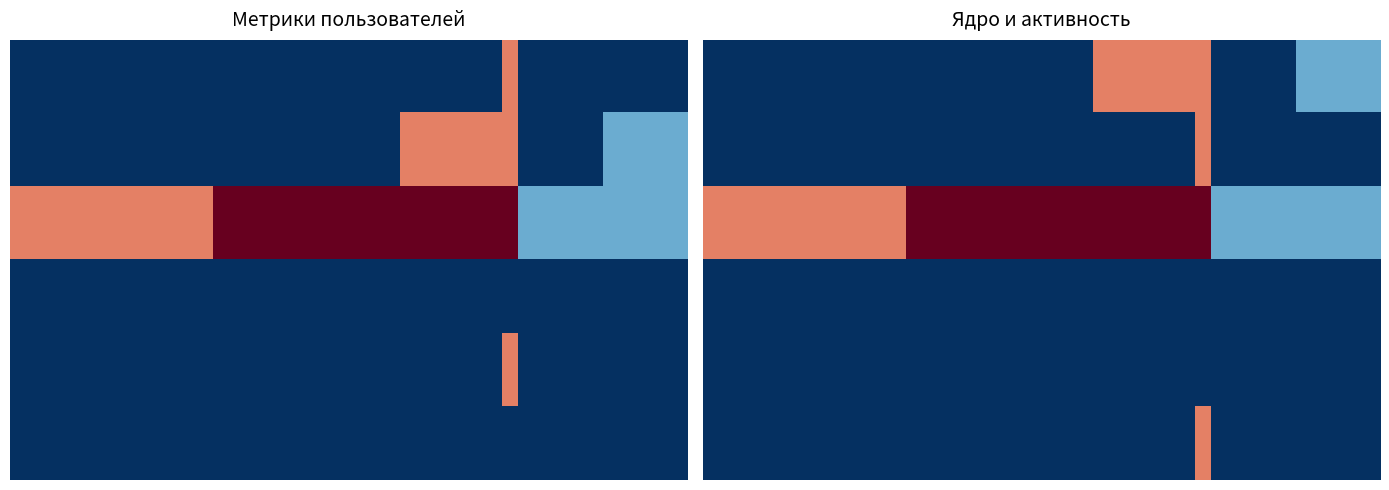

At which category is the sum across all series the highest?

29